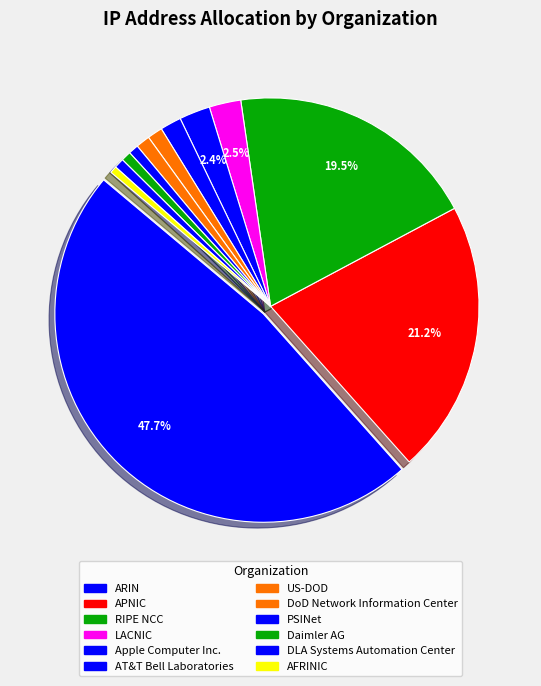

Count the number of slices in the pie.

12